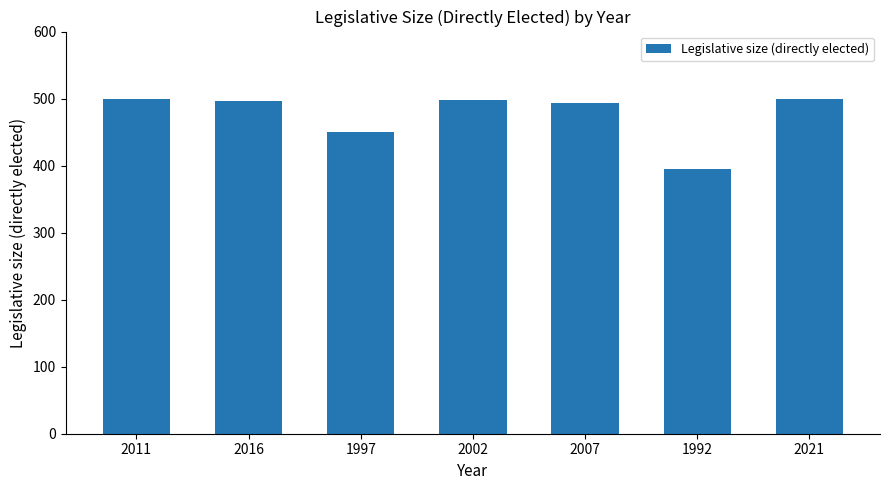

What is the minimum value shown in the chart?

395